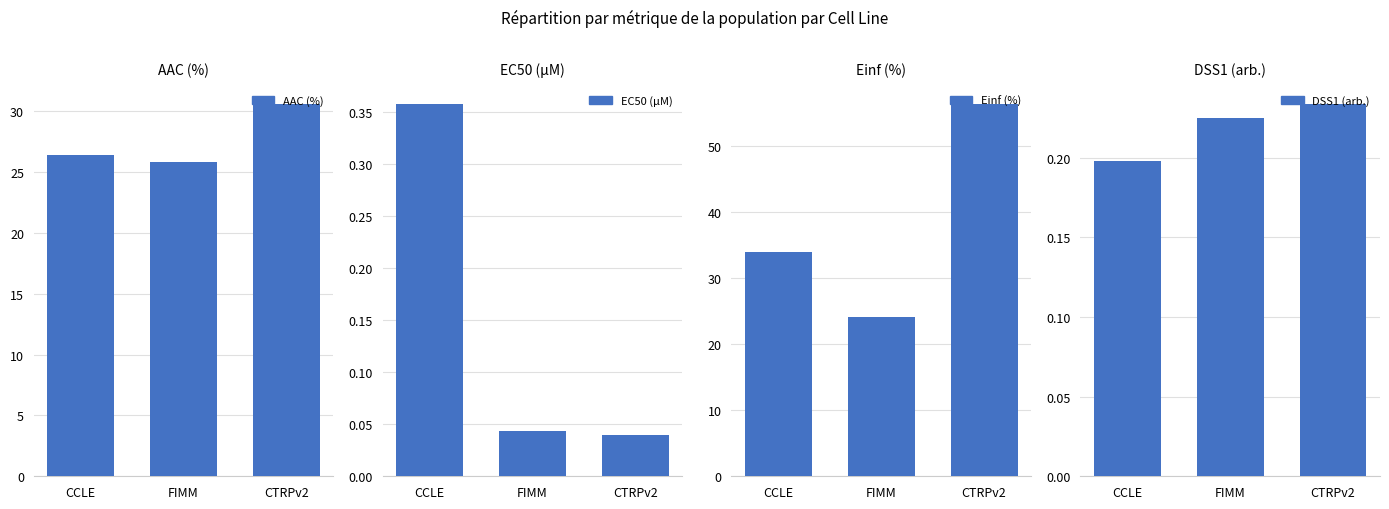

What is the maximum value for DSS1 (arb.)?

0.2